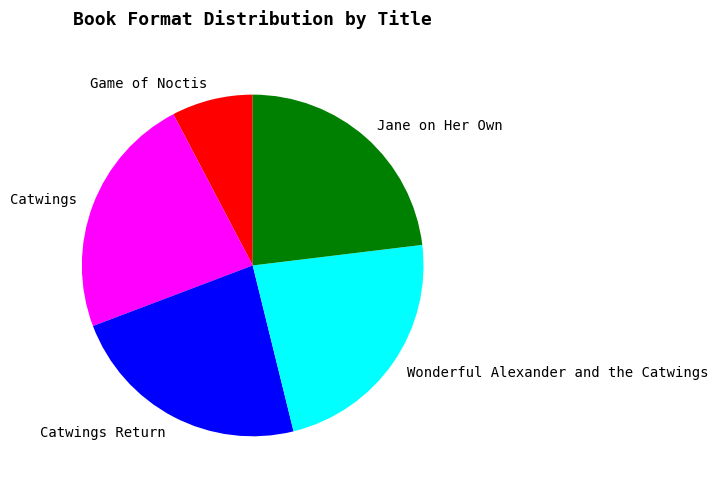

Does Jane on Her Own represent more than half of the total?

No